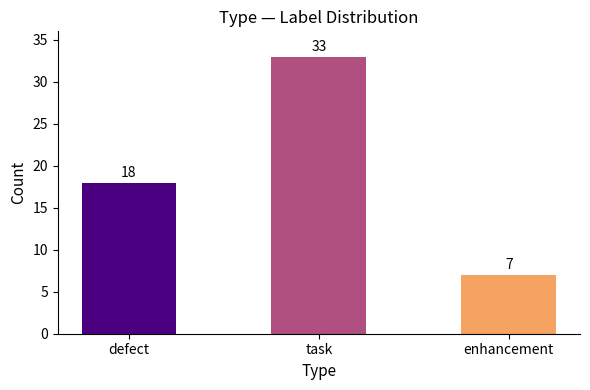

True or false: the data shows 9 at enhancement.

False